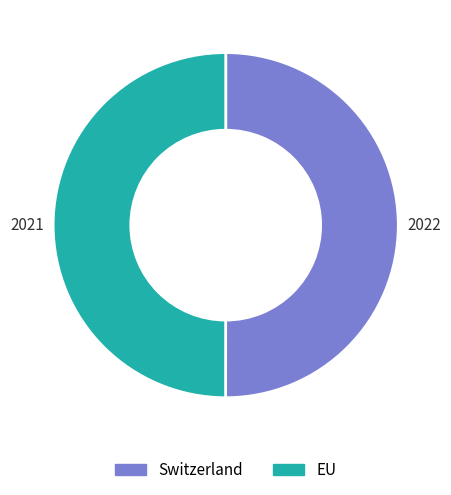

Is the sum of Switzerland and EU greater than half?

Yes